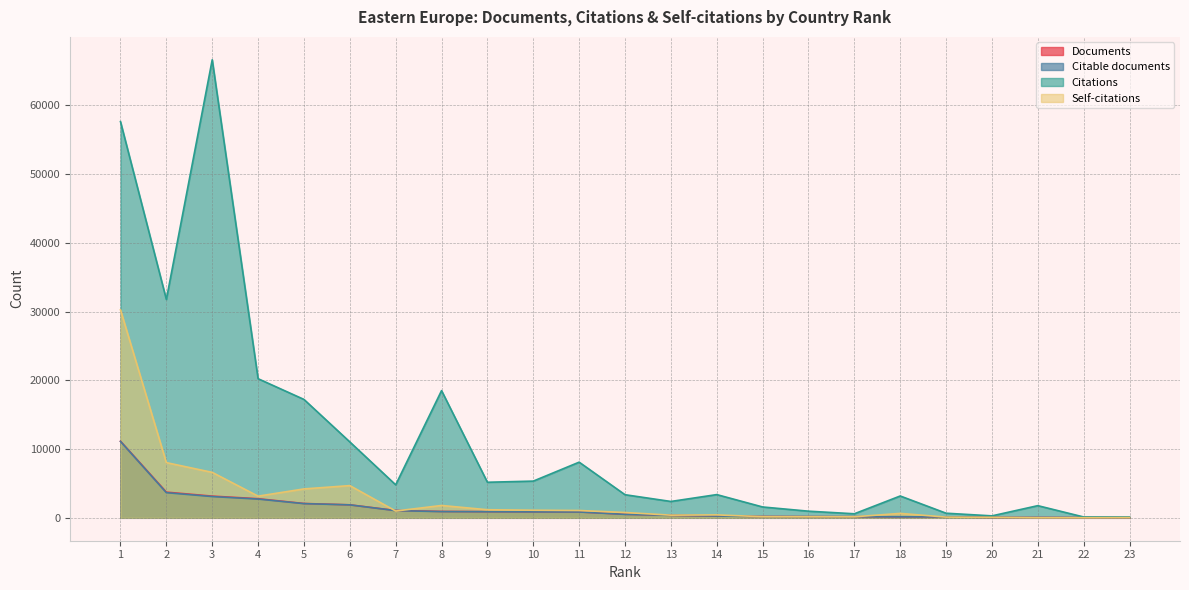

What are all the series names shown in the legend?

Documents, Citable documents, Citations, Self-citations